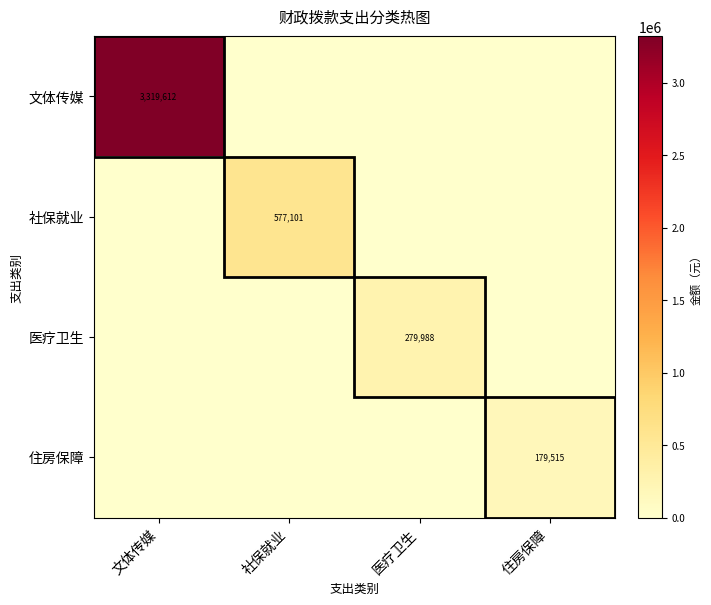

The 文体传媒 series shows 5071842 at 文体传媒. True or false?

False